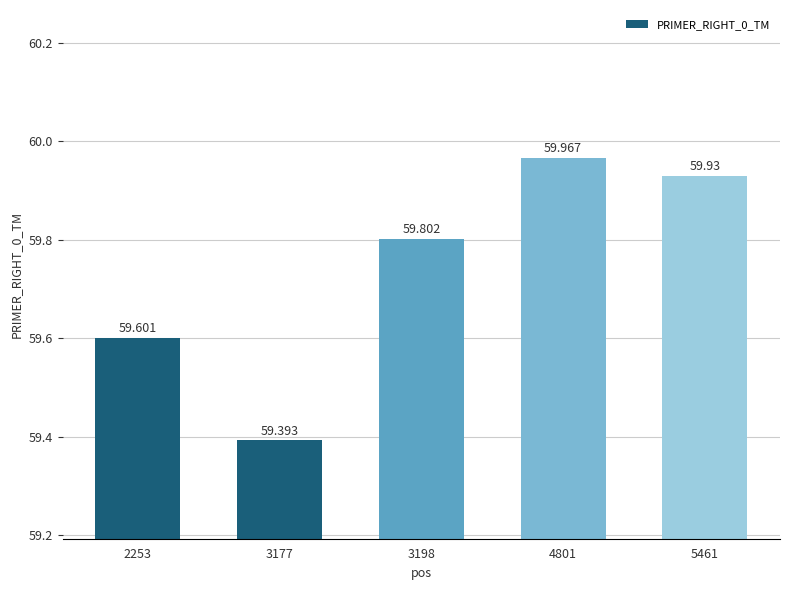

Read the value at 2253.

59.6